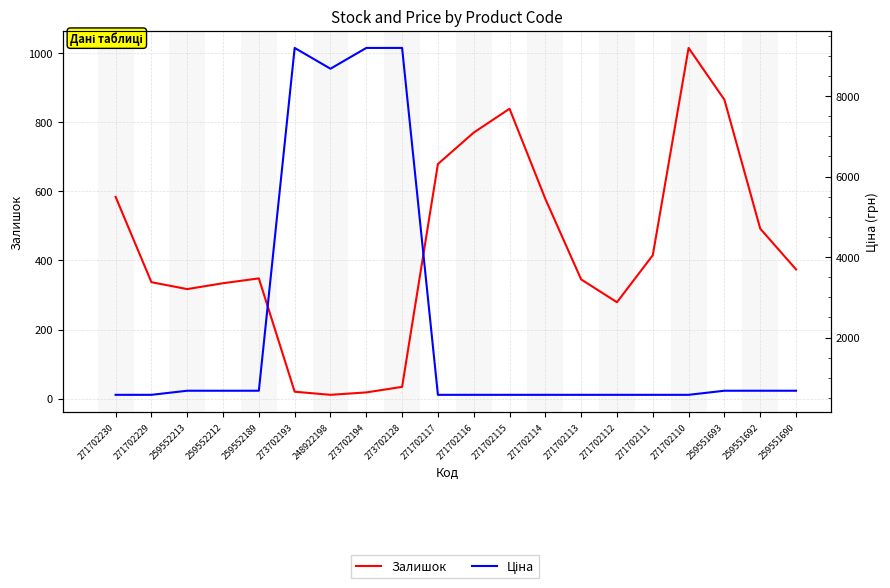

Reading right to left, extract all data points from this chart.

Залишок: 259551690=374.0	259551692=492.0	259551693=865.0	271702110=1015.0	271702111=415.0	271702112=279.0	271702113=345.0	271702114=578.0	271702115=839.0	271702116=770.0	271702117=679.0	273702128=34.0	273702194=18.0	248922198=11.0	273702193=20.0	259552189=348.0	259552212=334.0	259552213=317.0	271702229=337.0	271702230=584.0
Ціна: 259551690=679.8	259551692=679.8	259551693=679.8	271702110=578.1	271702111=578.1	271702112=578.1	271702113=578.1	271702114=578.1	271702115=578.1	271702116=578.1	271702117=578.1	273702128=9196.3	273702194=9196.3	248922198=8679.5	273702193=9196.3	259552189=679.8	259552212=679.8	259552213=679.8	271702229=578.1	271702230=578.1